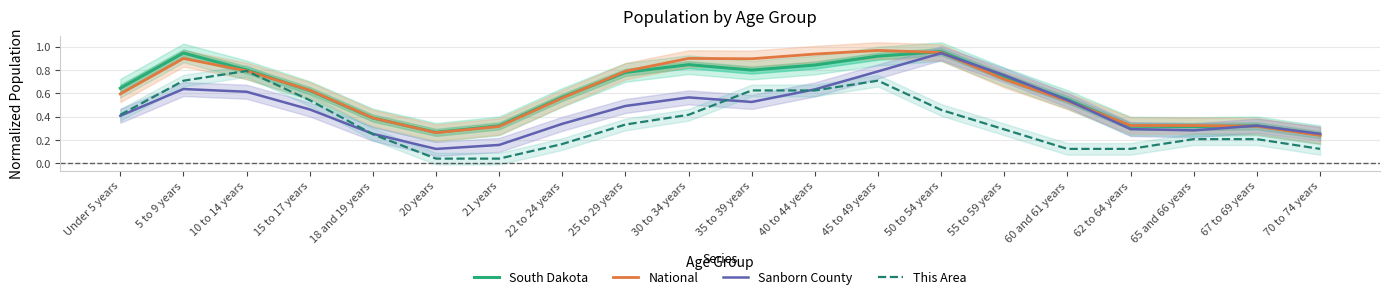

How many interior local valleys does the National series have?

3